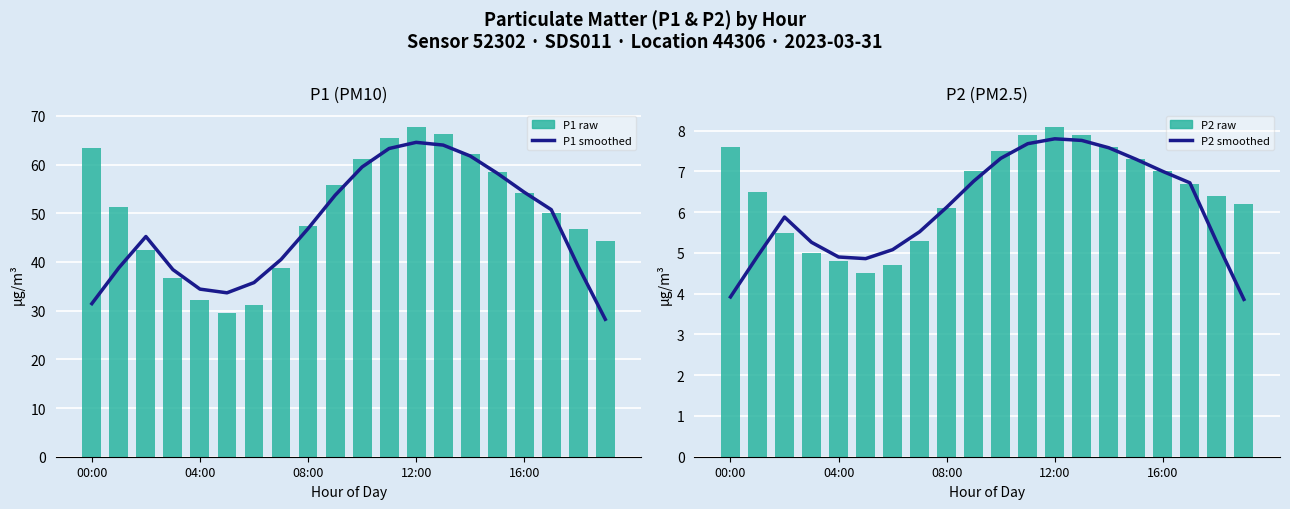

How many data points in P2 are above 6?

14